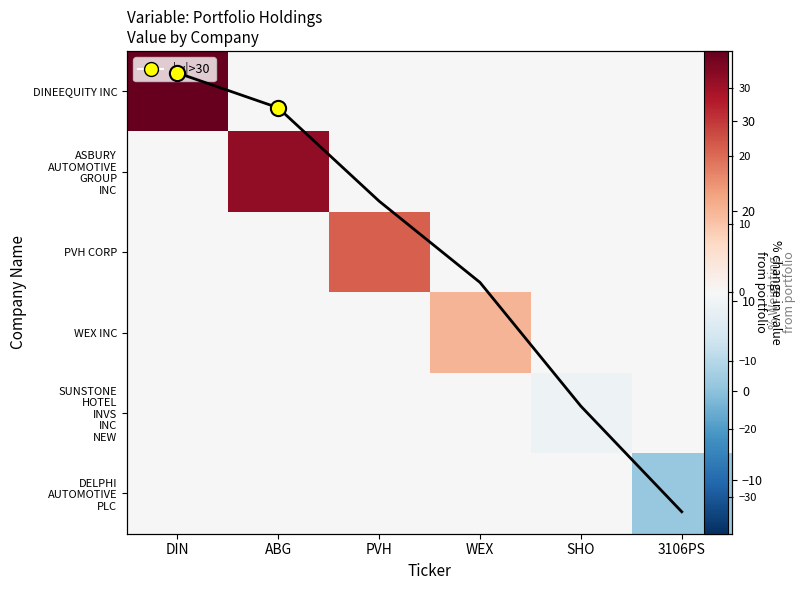

What is the minimum value for Weighting?

-13.5